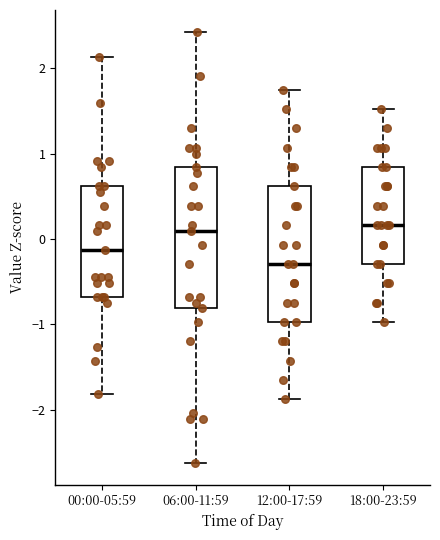

Reading left to right, transcribe this box plot: for each box, give where its median line is, the range the box spans, and where its two whiskers end, as read against the y-axis. The values are not printed on the chart, so give them approximately, as read against the axis.

00:00-05:59: median -0.1, box -0.7 to 0.6, whiskers -1.8 to 2.1
06:00-11:59: median 0.1, box -0.8 to 0.8, whiskers -2.6 to 2.4
12:00-17:59: median -0.3, box -1.0 to 0.6, whiskers -1.9 to 1.7
18:00-23:59: median 0.2, box -0.3 to 0.8, whiskers -1.0 to 1.5